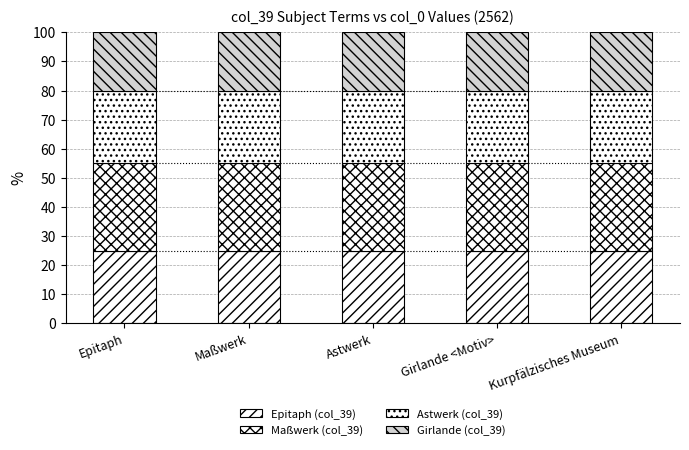

Does the chart contain any negative values?

No